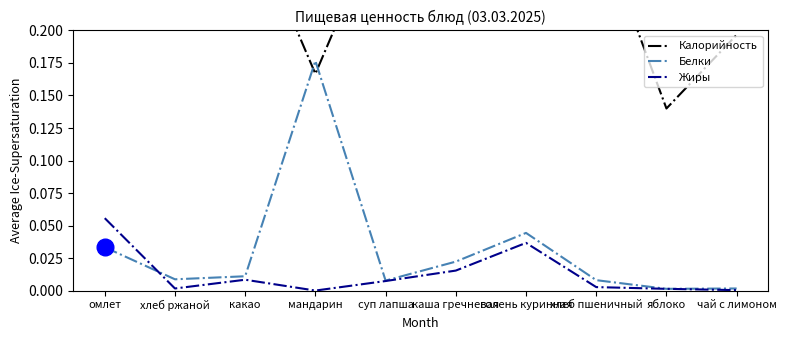

What is the difference between the highest and lowest values at хлеб ржаной?

0.2